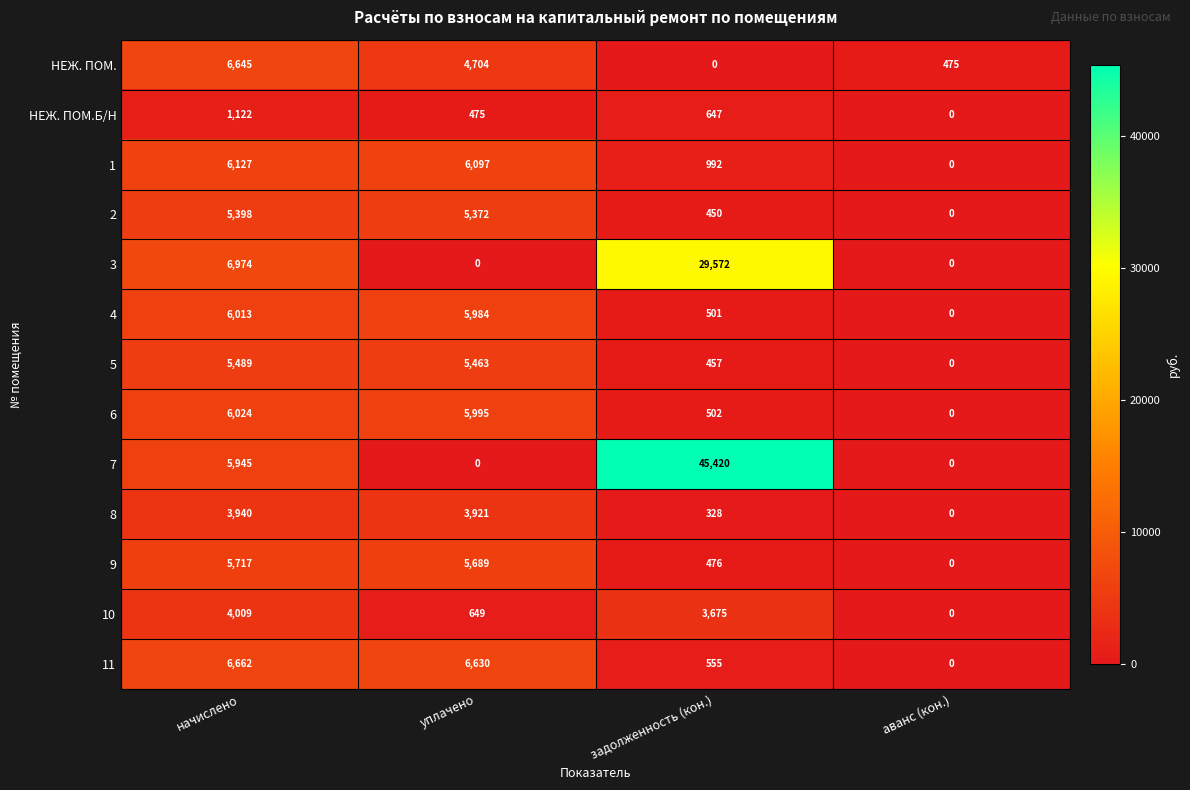

Is the value of 11 at начислено greater than the value of 9 at начислено?

Yes